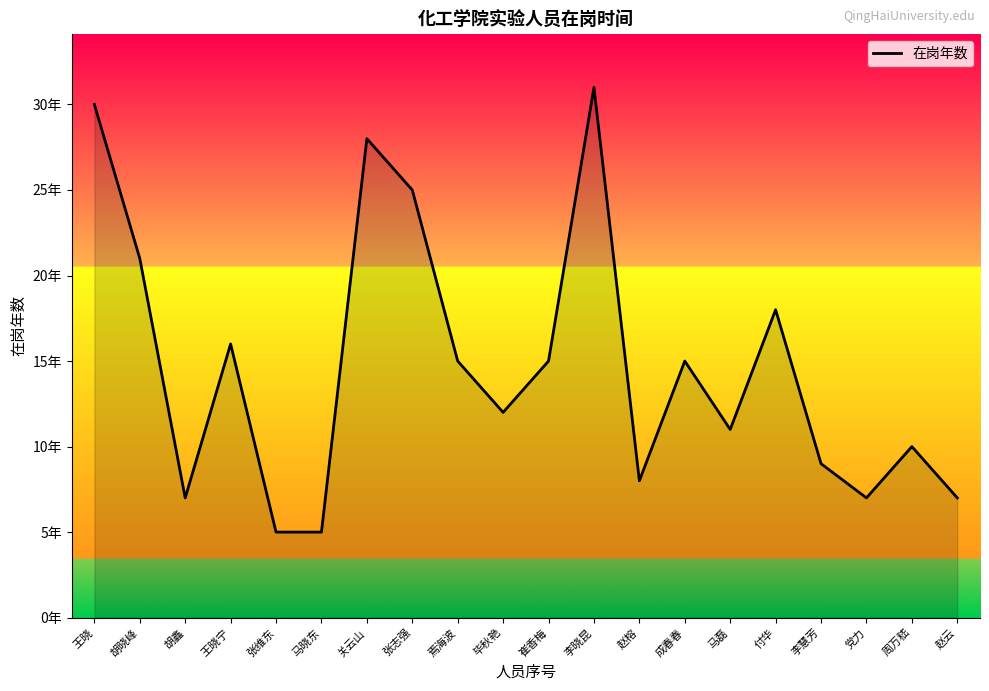

Where is the data nearest to the value 18?

付华